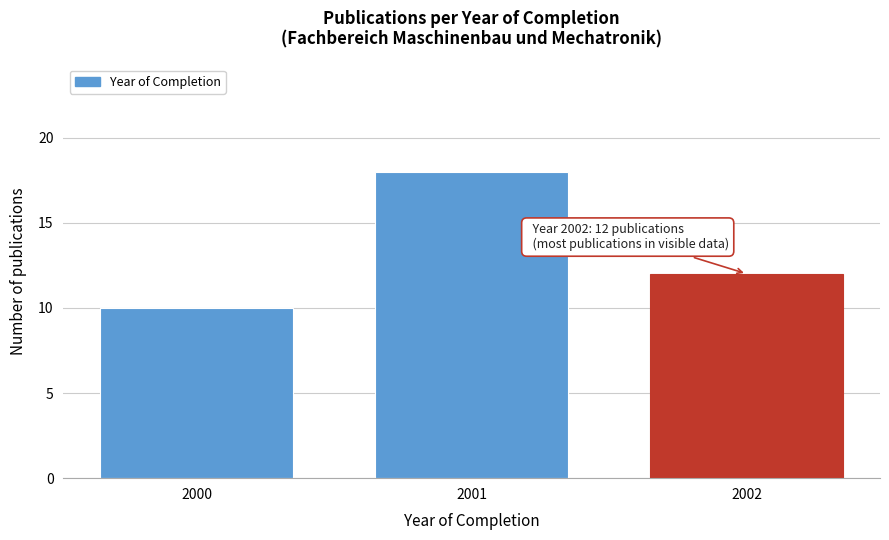

Reading left to right, transcribe all the data shown in this chart.

10	18	12